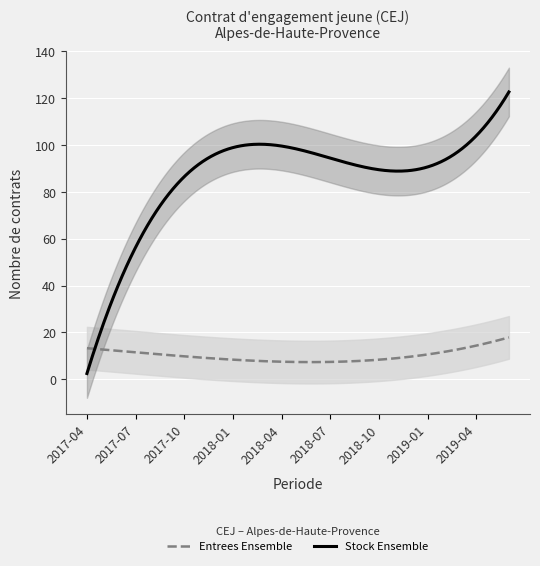

What is the difference between the second highest and second lowest values in the Stock Ensemble series?

117.3